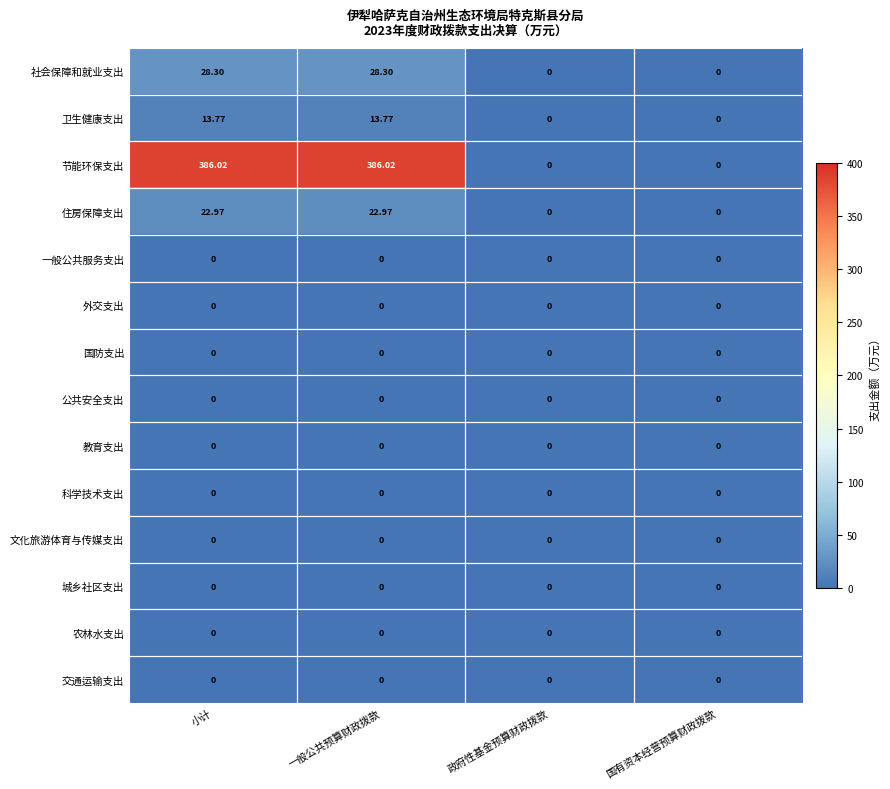

Which series has the largest total across all categories?

节能环保支出